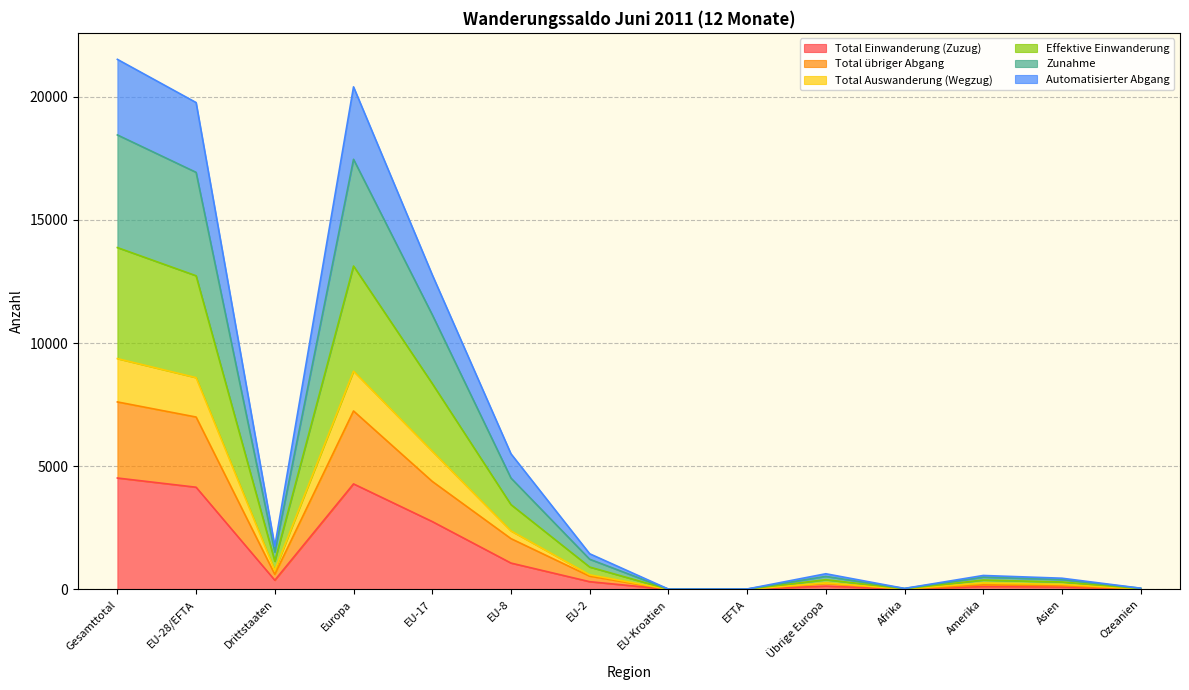

The value of Total Einwanderung (Zuzug) at EU-17 is 4465. True or false?

False